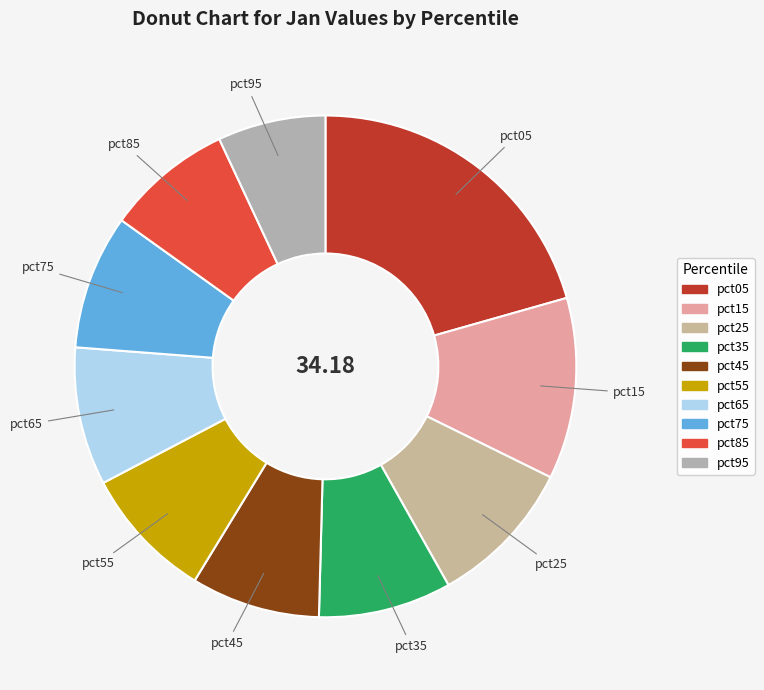

How many slices are in this pie chart?

10